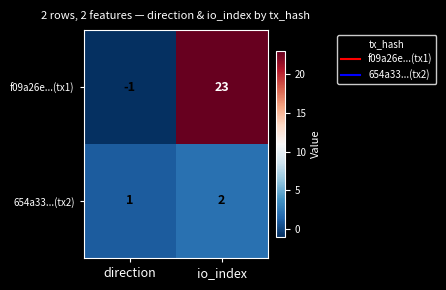

What is the spread (max minus min) of values at io_index?

21